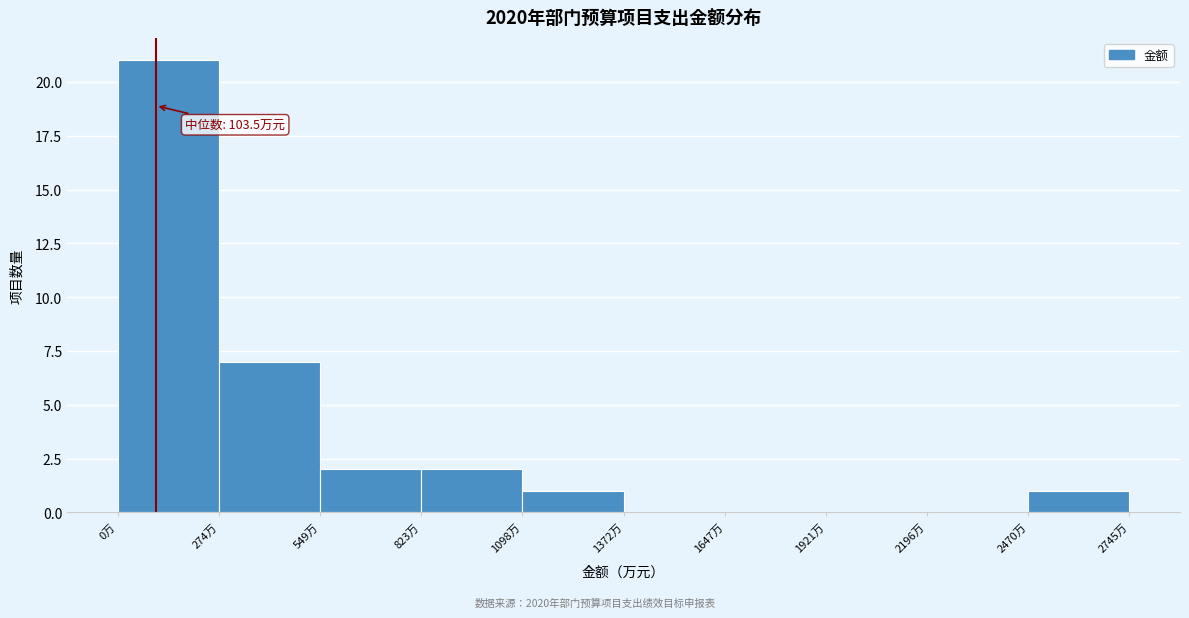

Over which range of the x-axis is the bar tallest?

0 to 250